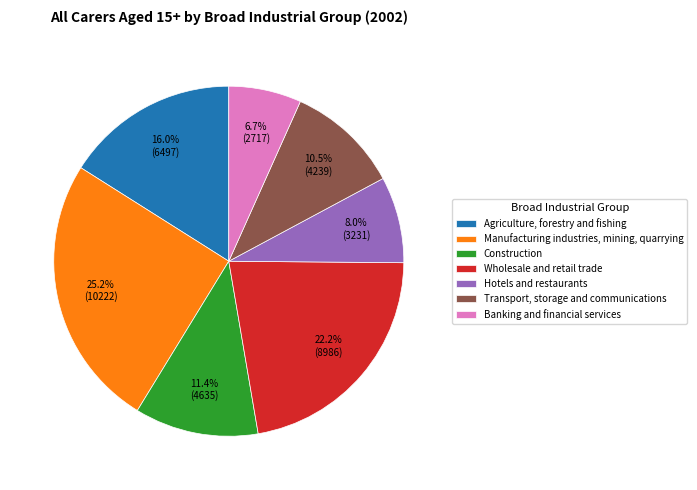

Does any single category account for the majority?

No